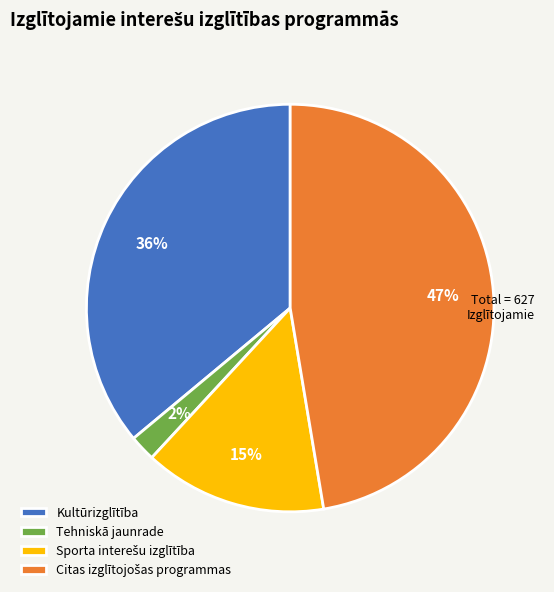

How many slices are in this pie chart?

4